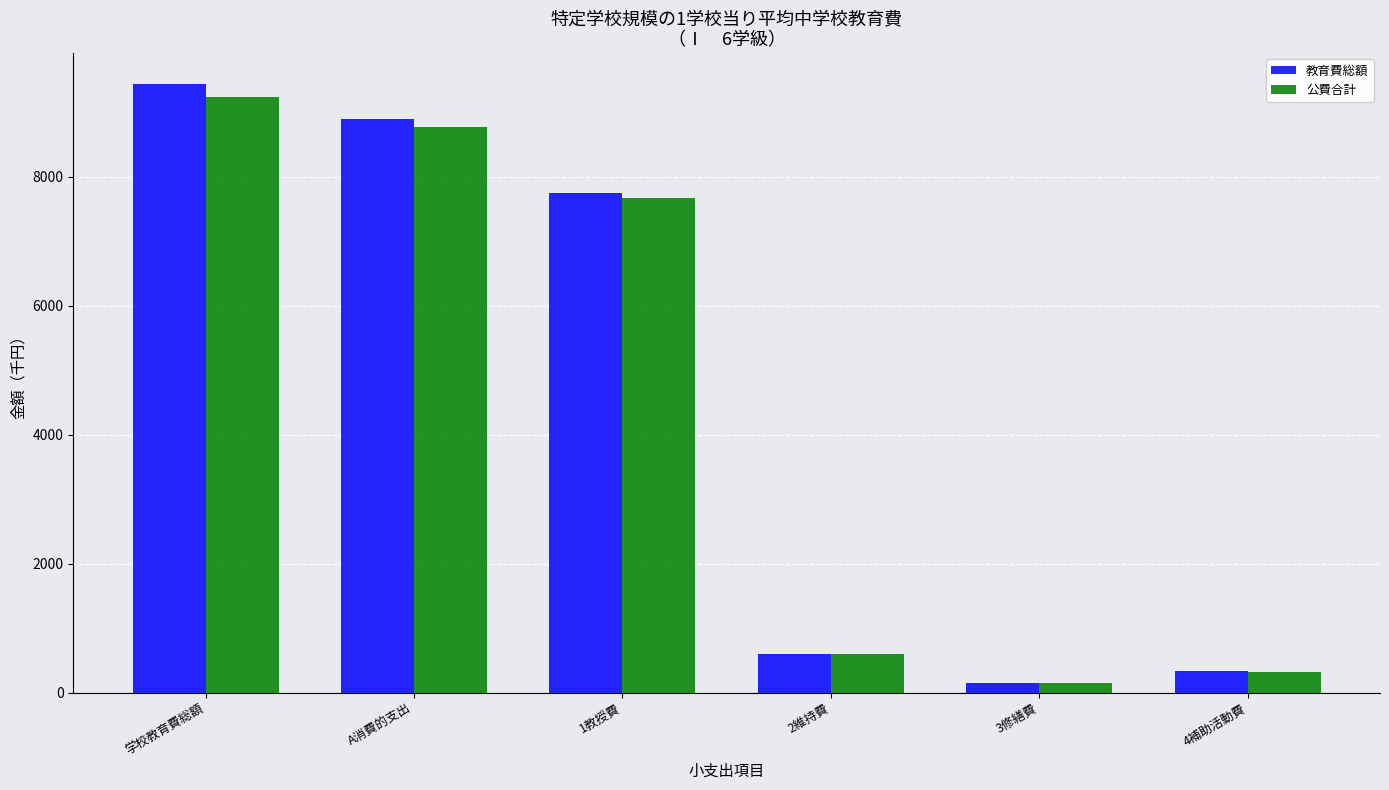

The 公費合計 series shows 8774 at A消費的支出. True or false?

True